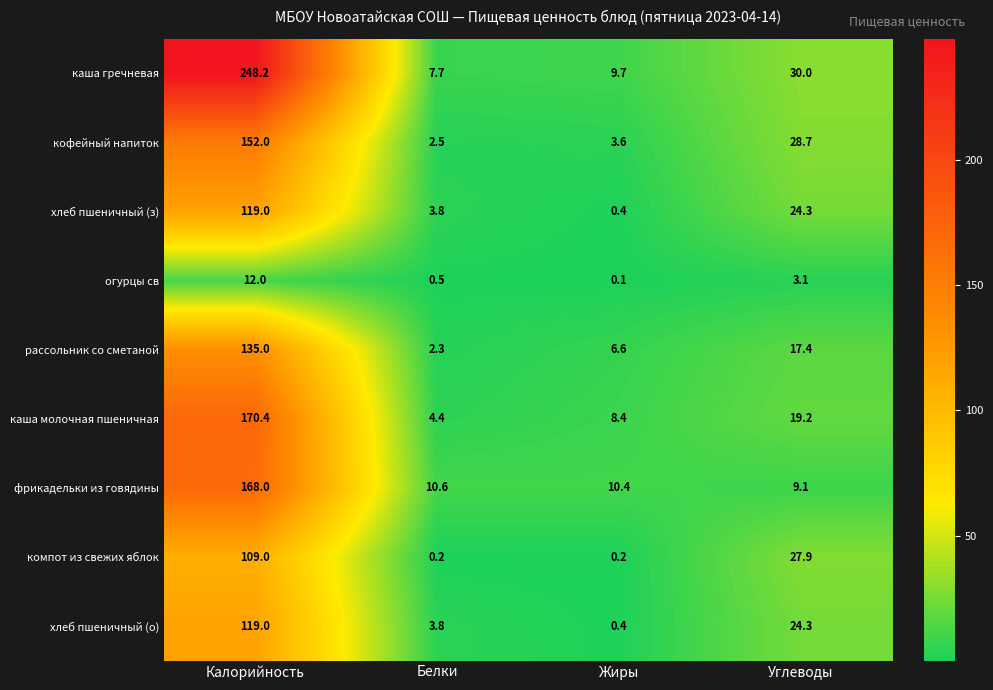

Which series changed the most between Калорийность and Жиры?

каша гречневая